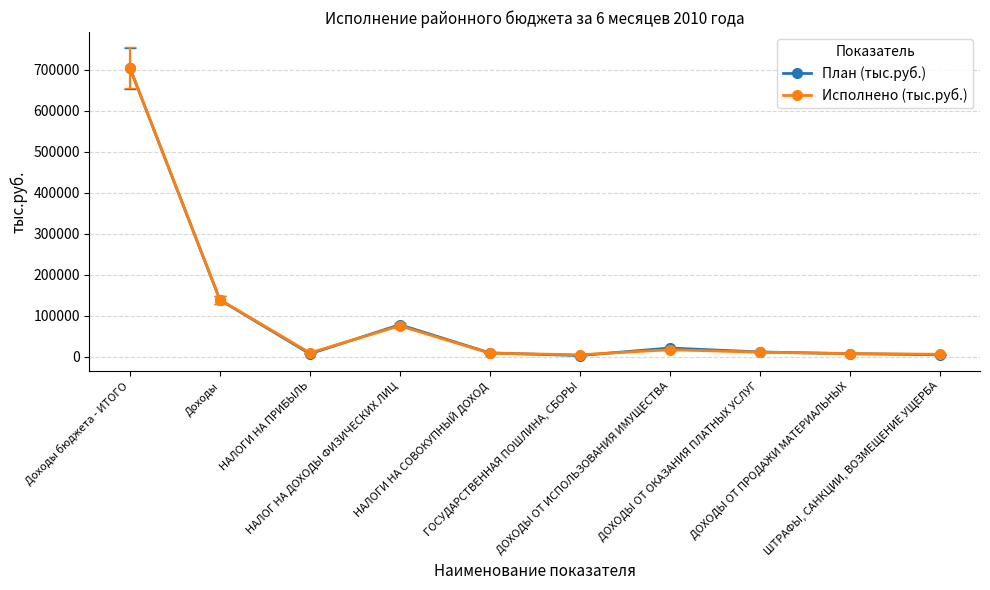

Which series has the largest range (max minus min)?

План (тыс.руб.)